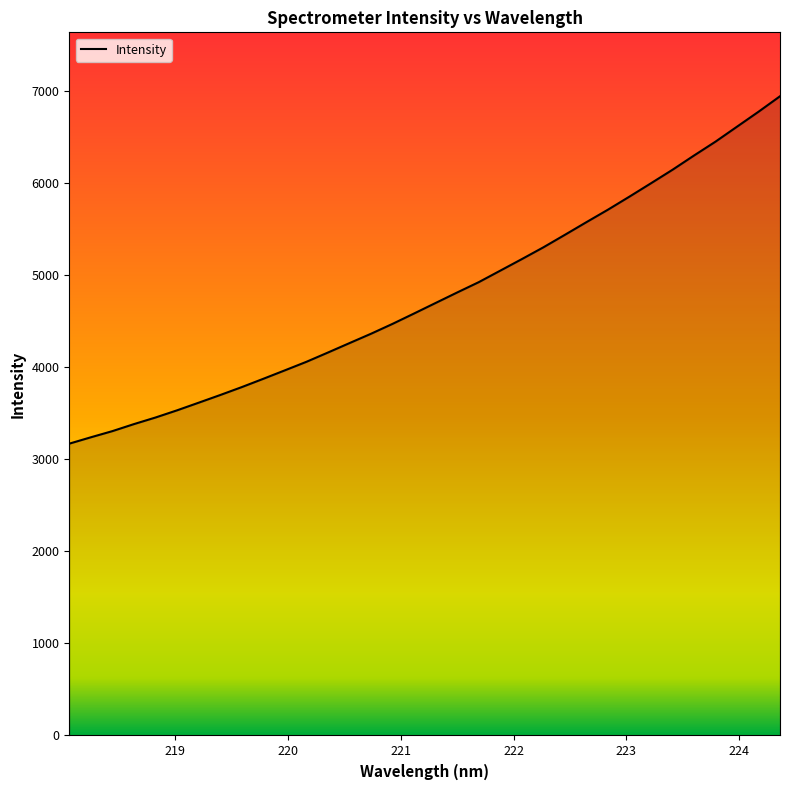

What is the minimum value shown in the chart?

3171.2